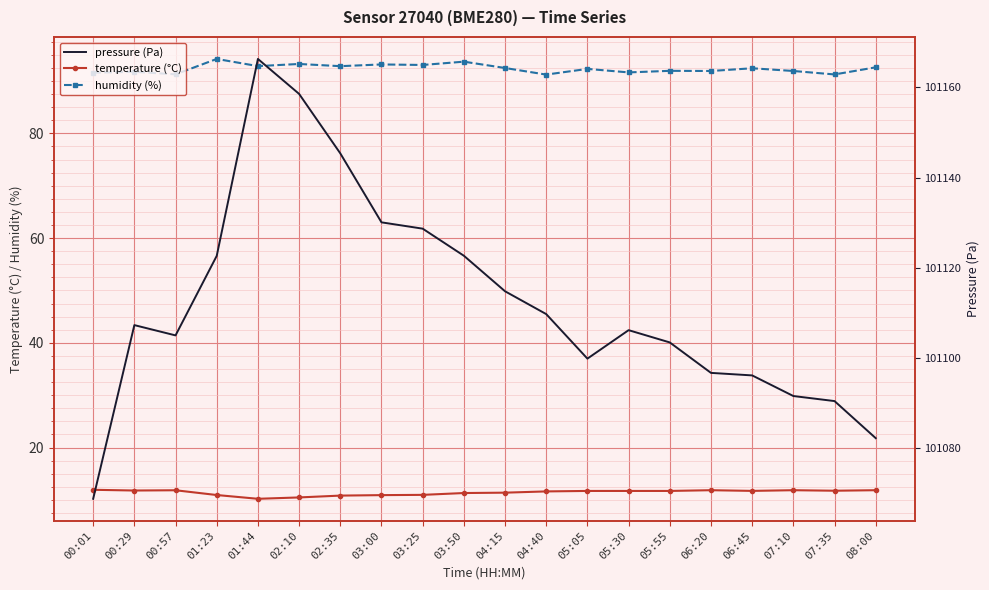

True or false: temperature (°C) and humidity (%) cross at least once.

False